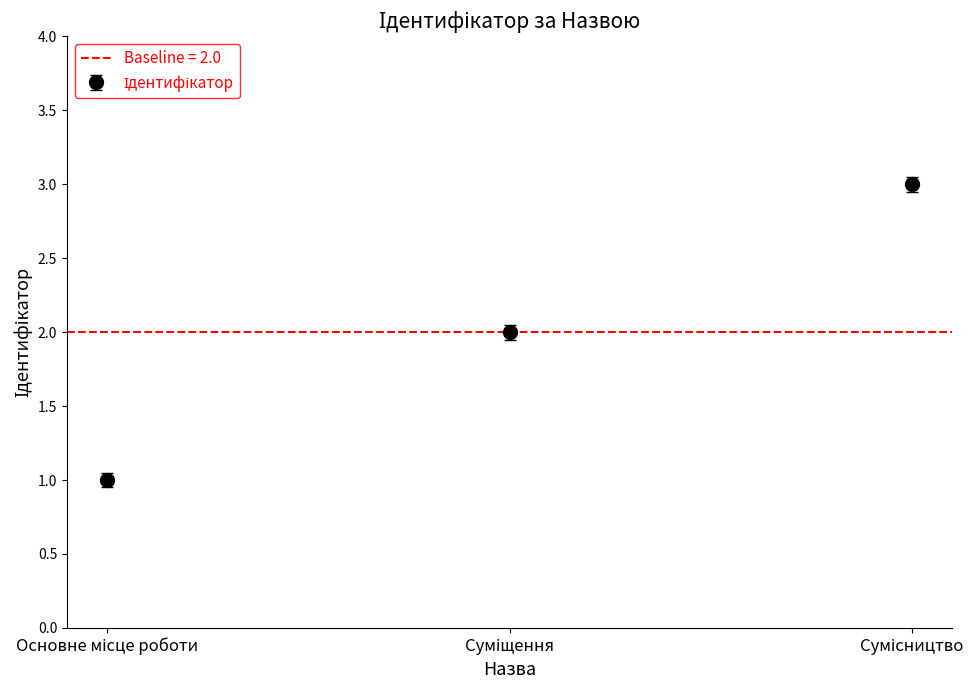

What is the difference between the maximum and minimum values?

2